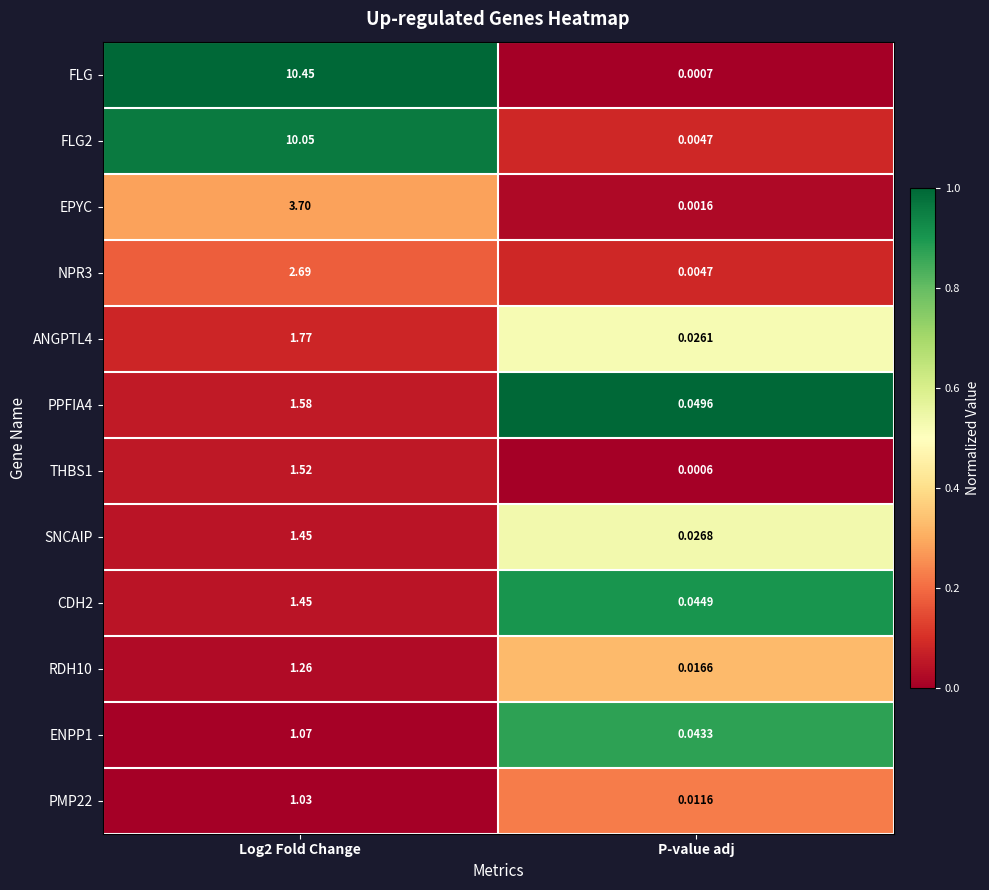

At how many categories does at least one series exceed 0?

2